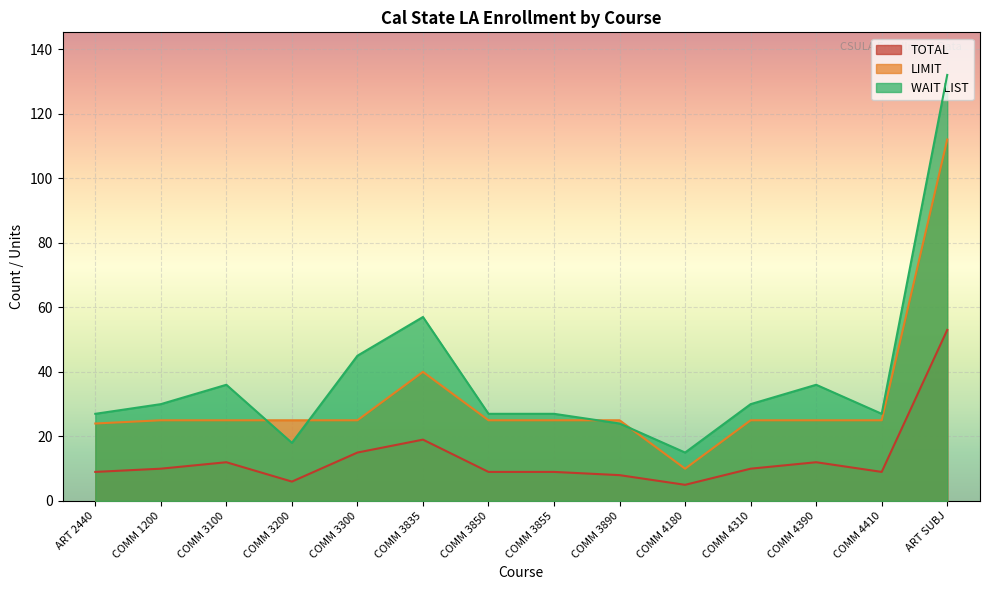

True or false: WAIT LIST and LIMIT intersect in this chart.

True